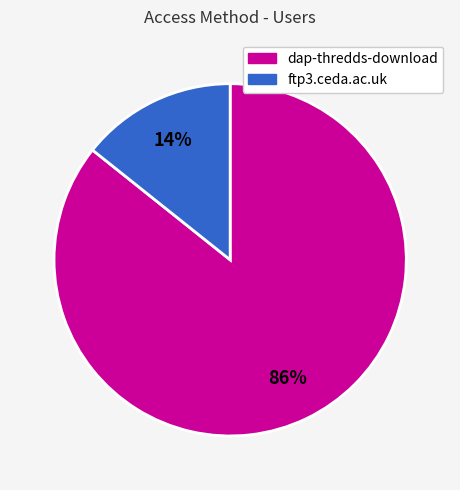

Rank the categories by value from lowest to highest.

ftp3.ceda.ac.uk, dap-thredds-download